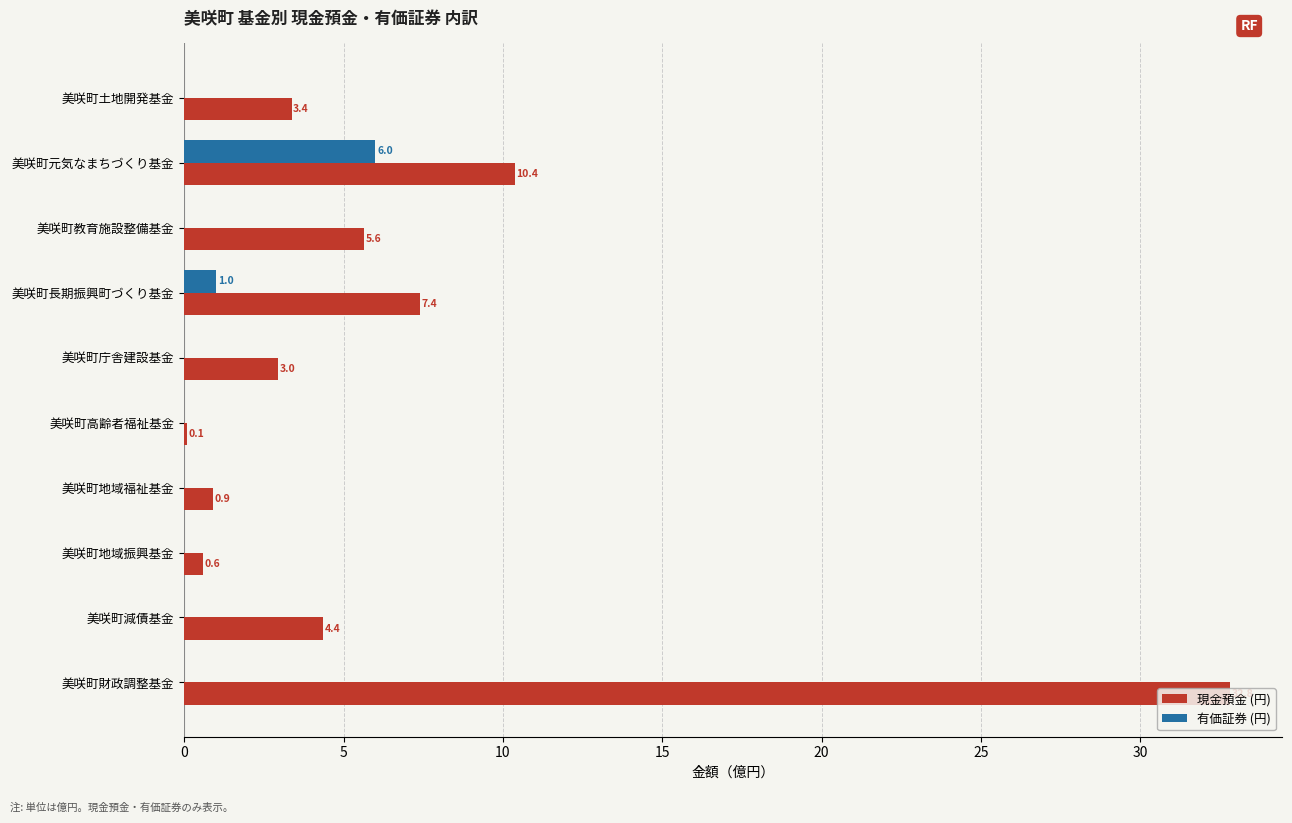

What is the sum of the 現金預金 (円) values at 美咲町長期振興町づくり基金 and 美咲町教育施設整備基金?

13.0